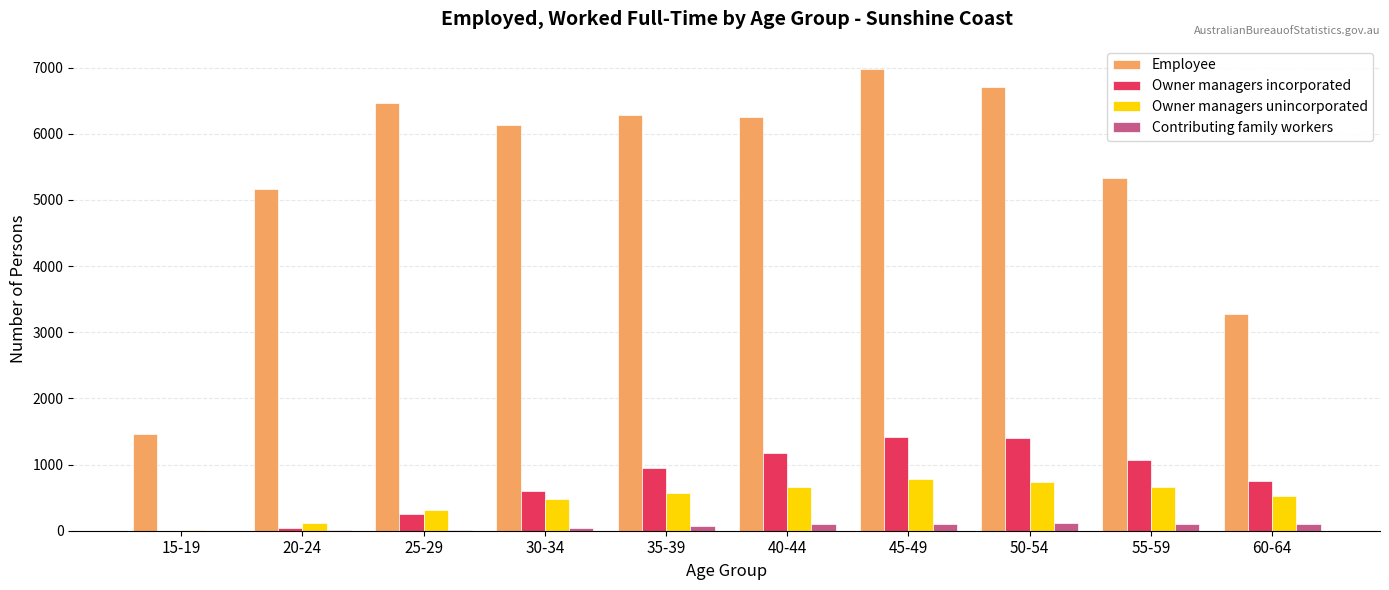

What are all the series names shown in the legend?

Employee, Owner managers incorporated, Owner managers unincorporated, Contributing family workers